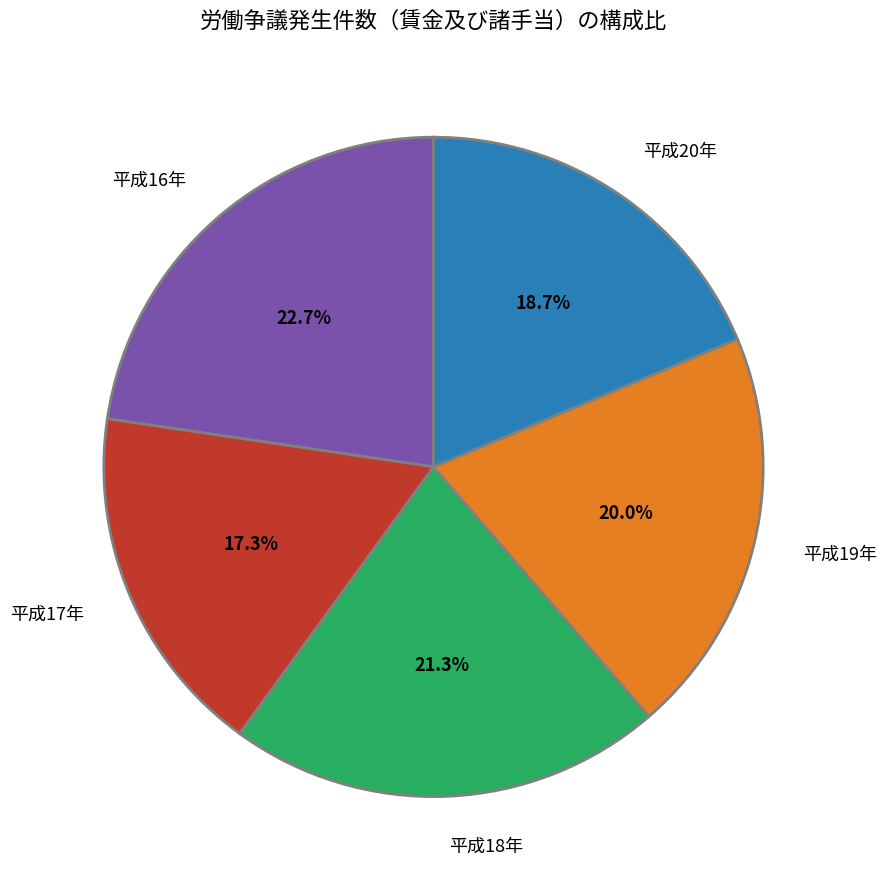

Combined, what portion of the pie is 平成18年 and 平成20年?

40.0%